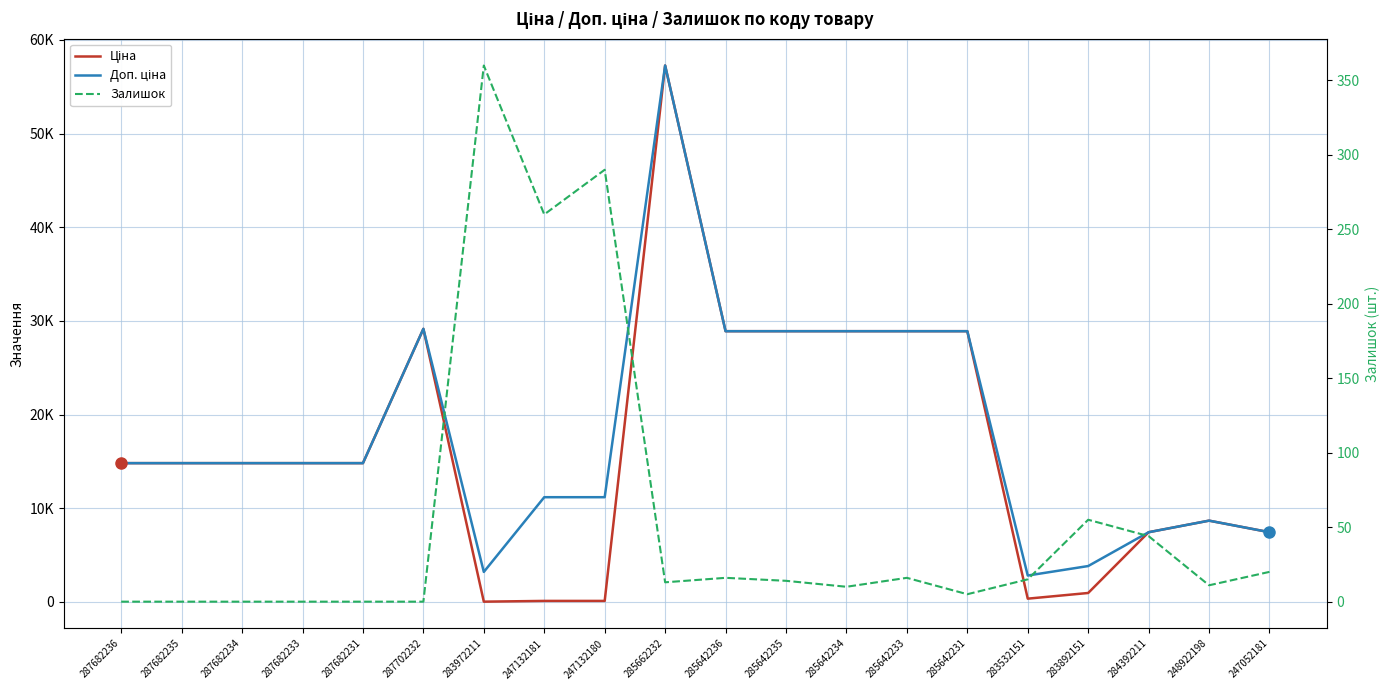

Reading right to left, what are all the values shown in this chart?

Ціна: 247052181=7444.6	248922198=8679.5	284392211=7444.6	283892151=958.4	283532151=352.6	285642231=28901.7	285642233=28901.7	285642234=28901.7	285642235=28901.7	285642236=28901.7	285662232=57258.0	247132180=111.8	247132181=111.8	283972211=32.0	287702232=29152.3	287682231=14817.6	287682233=14817.6	287682234=14817.6	287682235=14817.6	287682236=14817.6
Доп. ціна: 247052181=7444.6	248922198=8679.5	284392211=7444.6	283892151=3833.8	283532151=2821.2	285642231=28901.7	285642233=28901.7	285642234=28901.7	285642235=28901.7	285642236=28901.7	285662232=57258.0	247132180=11182.0	247132181=11182.0	283972211=3205.0	287702232=29152.3	287682231=14817.6	287682233=14817.6	287682234=14817.6	287682235=14817.6	287682236=14817.6
Залишок: 247052181=20.0	248922198=11.0	284392211=44.0	283892151=55.0	283532151=15.0	285642231=5.0	285642233=16.0	285642234=10.0	285642235=14.0	285642236=16.0	285662232=13.0	247132180=290.0	247132181=260.0	283972211=360.0	287702232=0.0	287682231=0.0	287682233=0.0	287682234=0.0	287682235=0.0	287682236=0.0